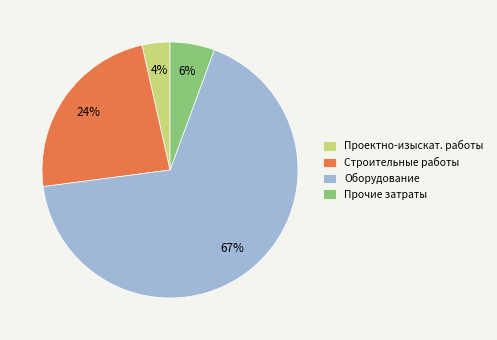

Is it true that Прочие затраты is 1% of the pie?

False